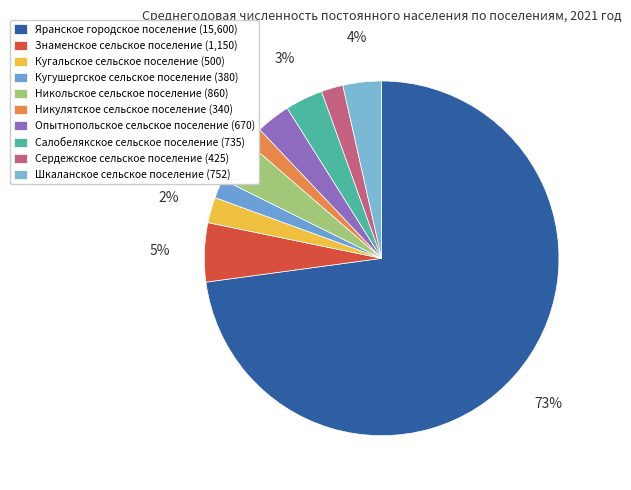

Rank the categories by value from lowest to highest.

Никулятское сельское поселение, Кугушергское сельское поселение, Сердежское сельское поселение, Кугальское сельское поселение, Опытнопольское сельское поселение, Салобелякское сельское поселение, Шкаланское сельское поселение, Никольское сельское поселение, Знаменское сельское поселение, Яранское городское поселение